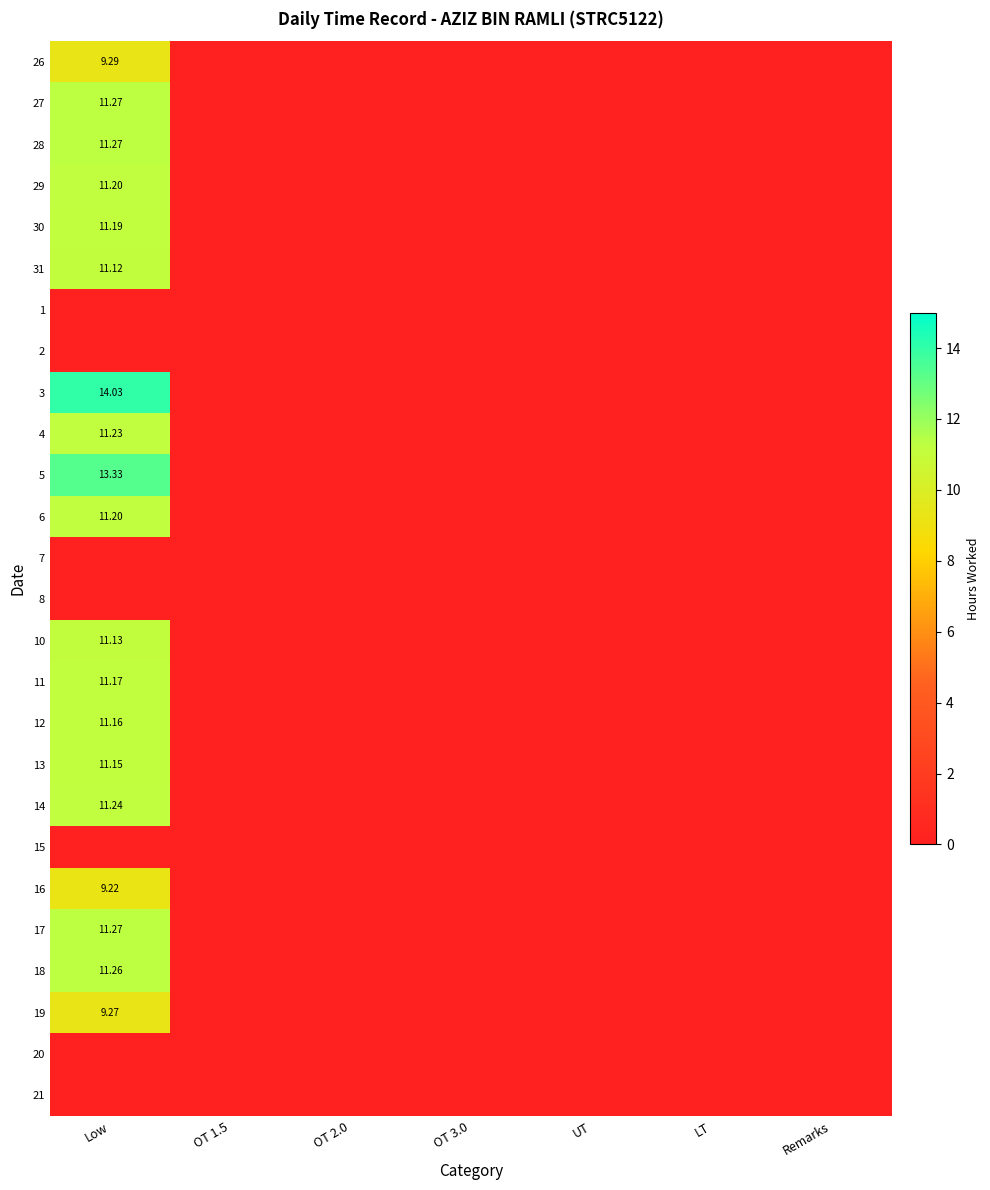

What is the maximum value shown in the chart?

14.0